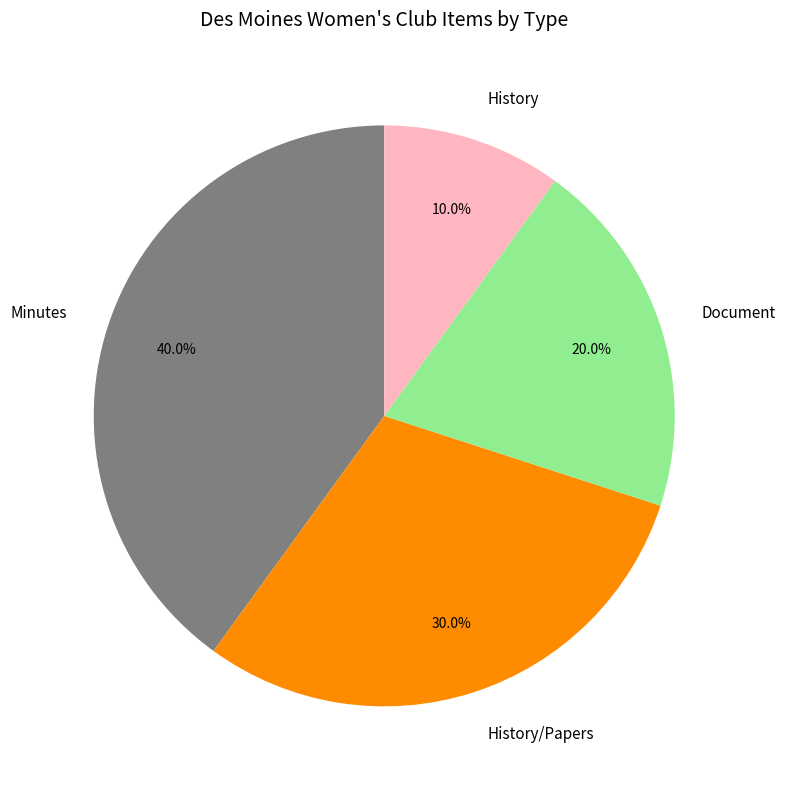

Which slice is the smallest?

History